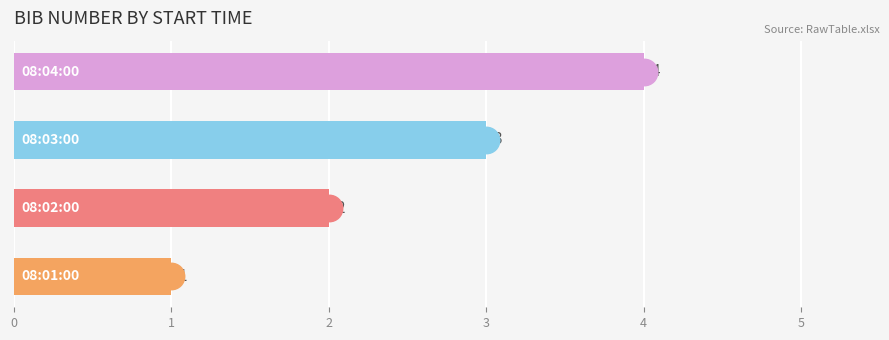

What is the sum of all values?

10